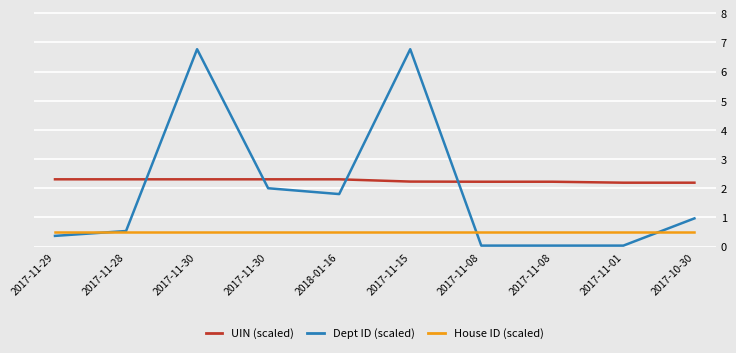

Which series has the widest spread of values?

Dept ID (scaled)